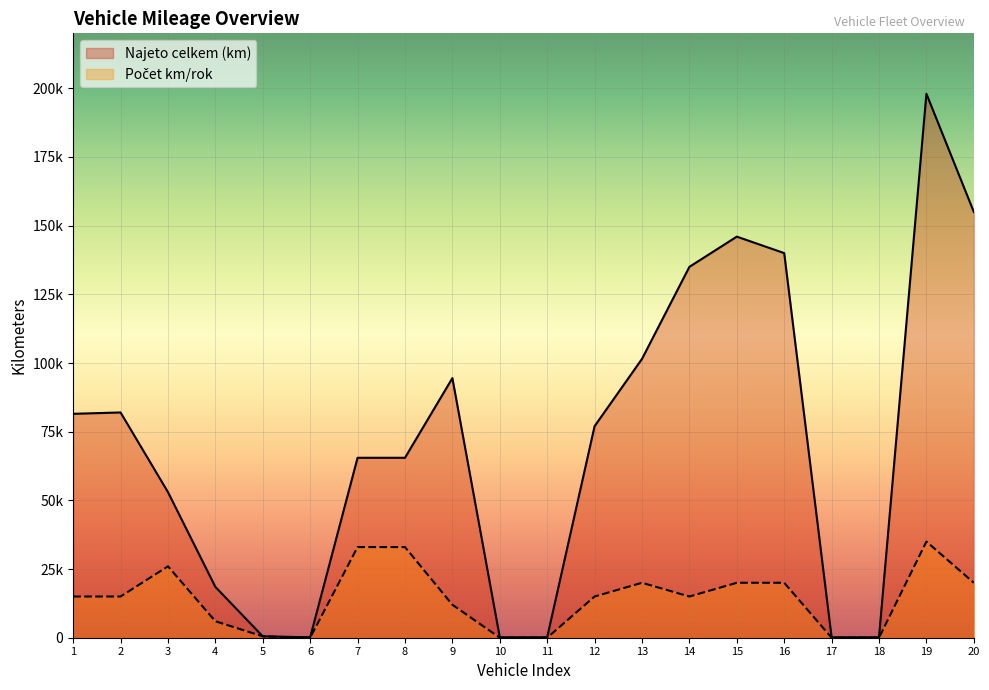

How many lines are shown in the chart?

2